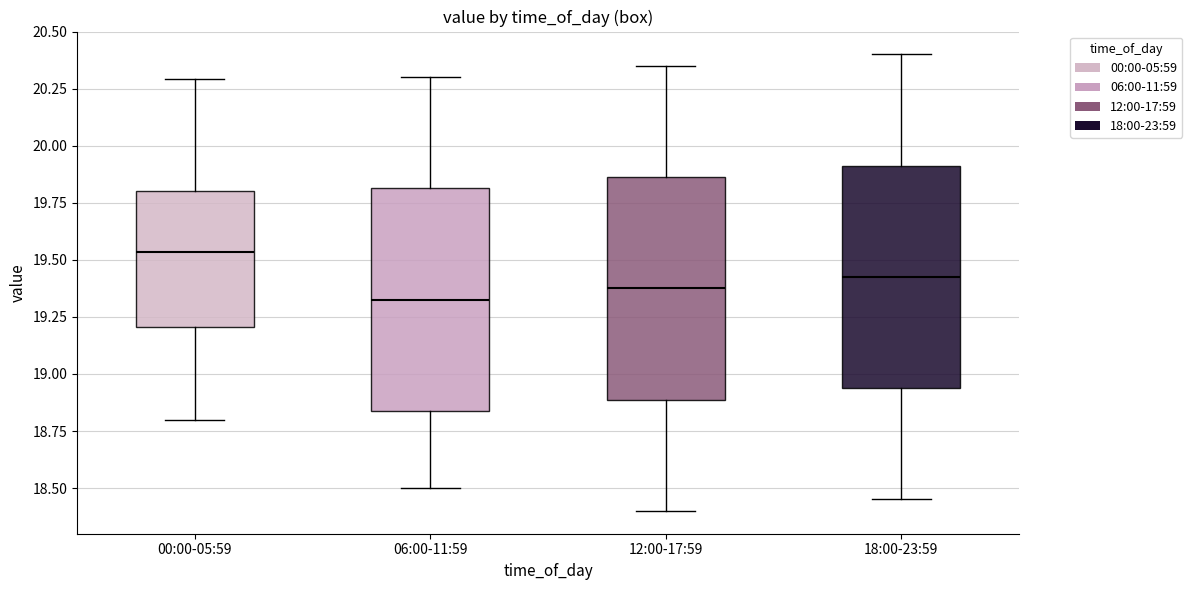

Reading left to right, transcribe this box plot: for each box, give where its median line is, the range the box spans, and where its two whiskers end, as read against the y-axis. The values are not printed on the chart, so give them approximately, as read against the axis.

00:00-05:59: median 19.55, box 19.20 to 19.80, whiskers 18.80 to 20.30
06:00-11:59: median 19.35, box 18.85 to 19.80, whiskers 18.50 to 20.30
12:00-17:59: median 19.40, box 18.90 to 19.85, whiskers 18.40 to 20.35
18:00-23:59: median 19.45, box 18.95 to 19.90, whiskers 18.45 to 20.40